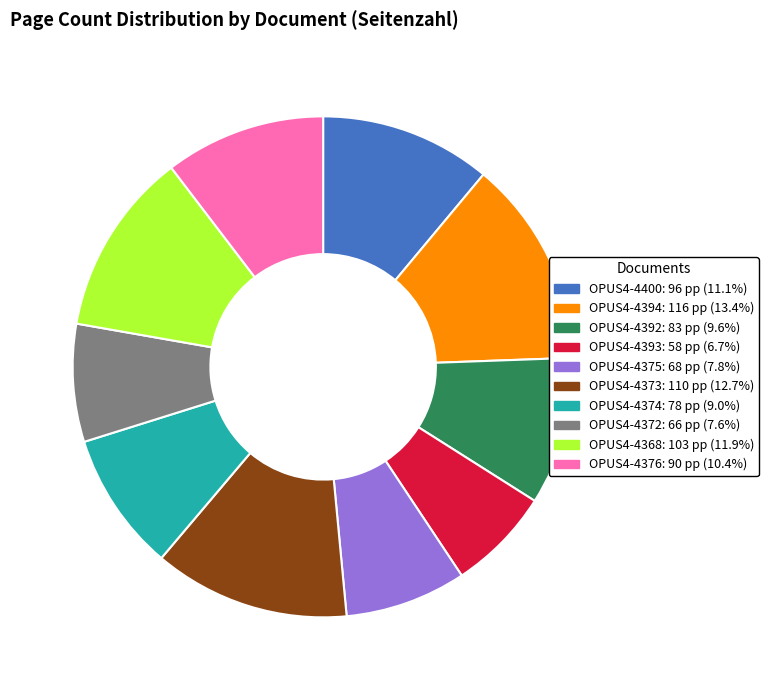

Is it true that OPUS4-4393 is 7% of the pie?

True